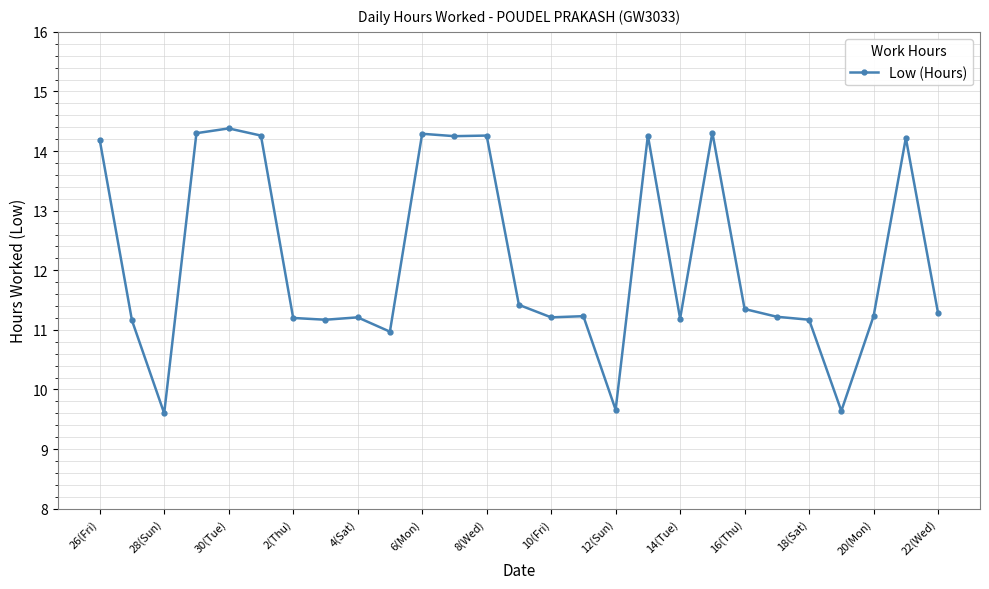

True or false: the data has more than 1 interior local peaks.

True